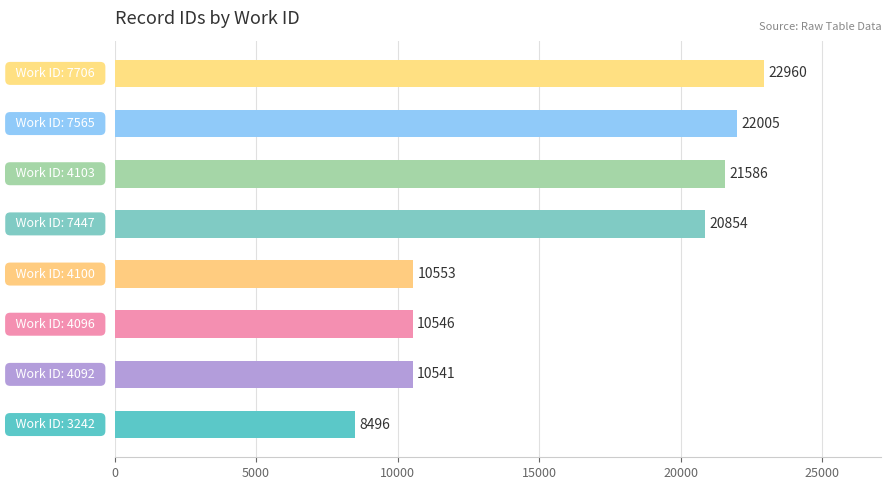

What is the difference between the maximum and minimum values?

14464